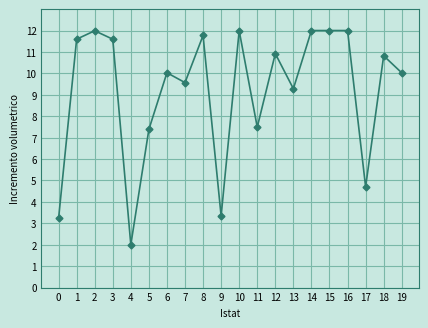

The chart shows a value of 3.1 at 10. True or false?

False